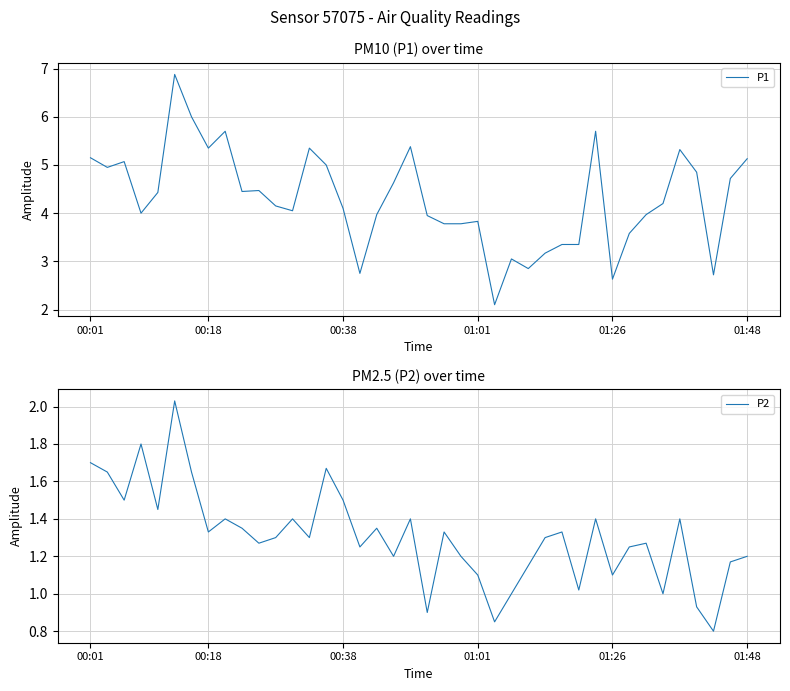

Where is P2 nearest to the value 1?

25